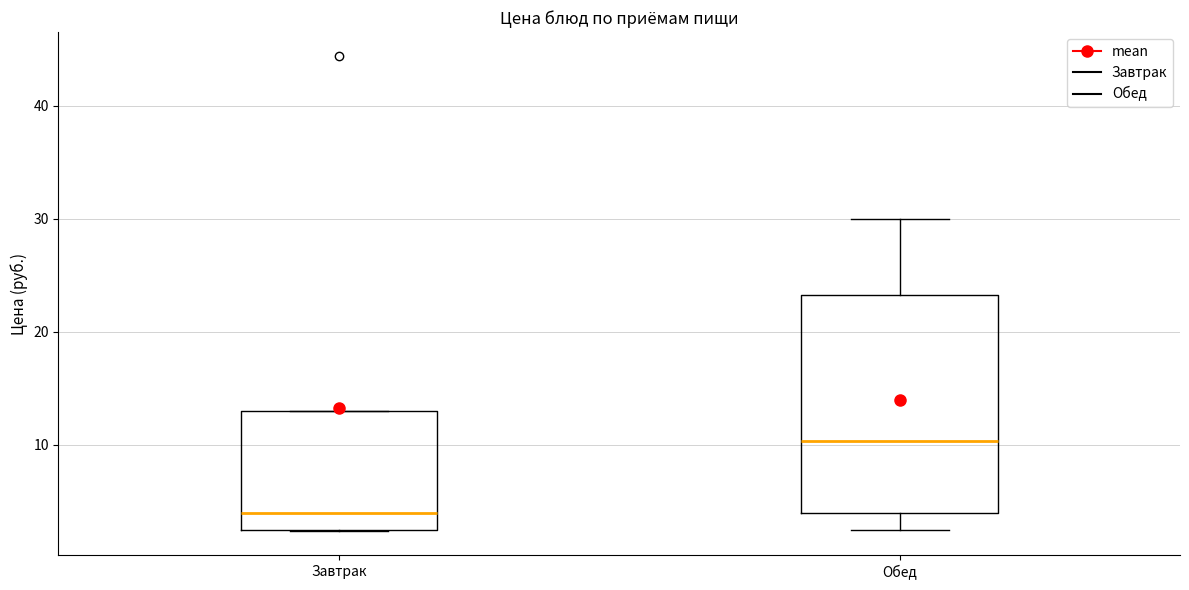

Comparing the boxes themselves (not the whiskers), which one is the tallest?

Обед